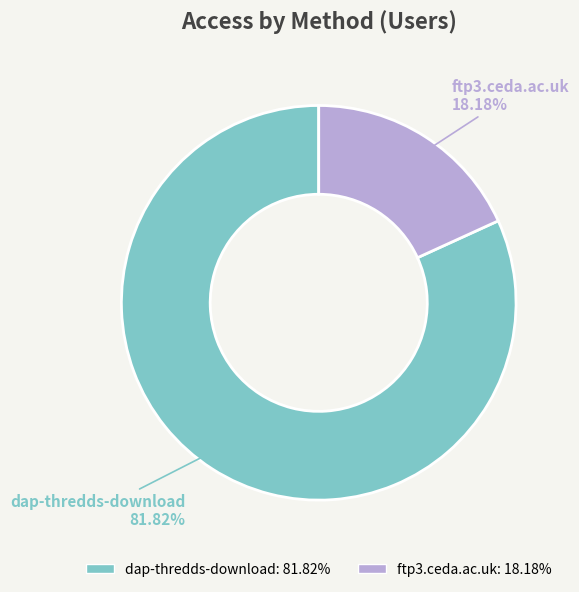

The dap-thredds-download slice represents 82% of the pie. True or false?

True